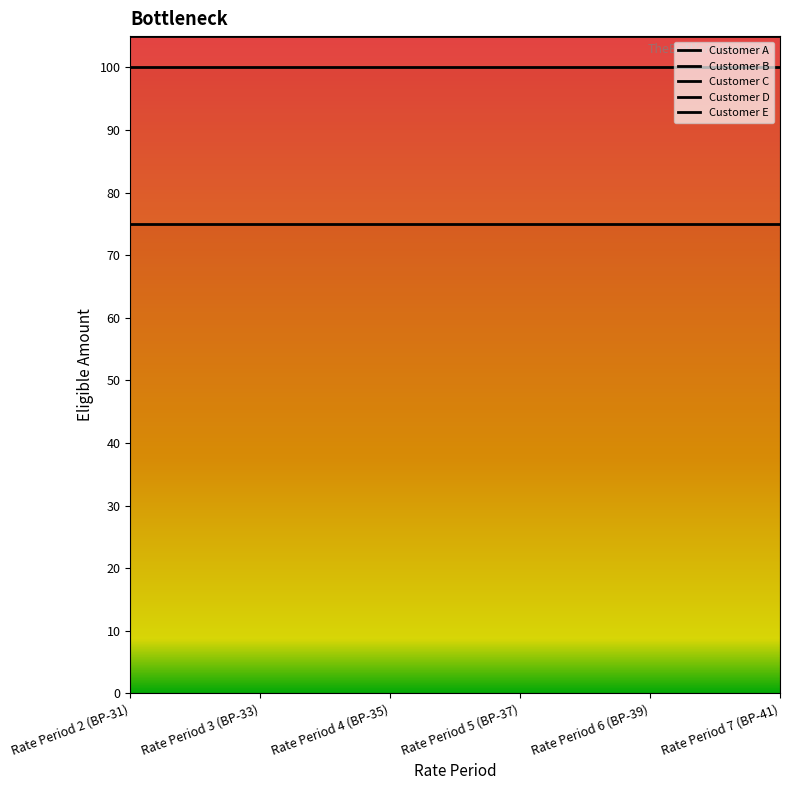

Reading right to left, list all the values displayed in this chart.

Customer A: 75	75	75	75	75	75
Customer B: 100	100	100	100	100	100
Customer C: 105	105	105	105	105	105
Customer D: 125	125	125	125	125	105
Customer E: 135	135	135	135	135	105